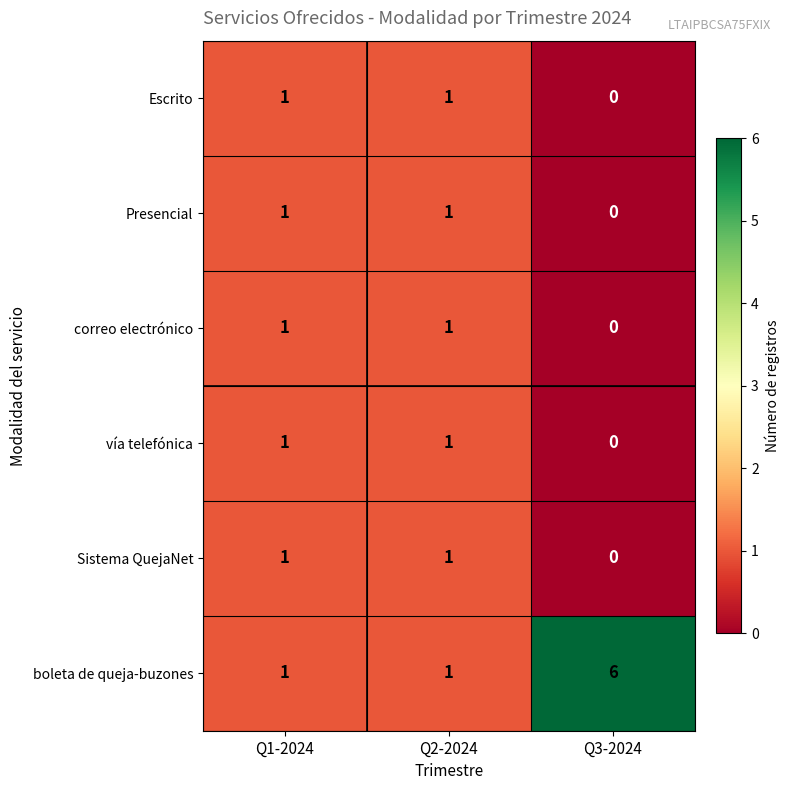

Which series has the largest range (max minus min)?

boleta de queja-buzones